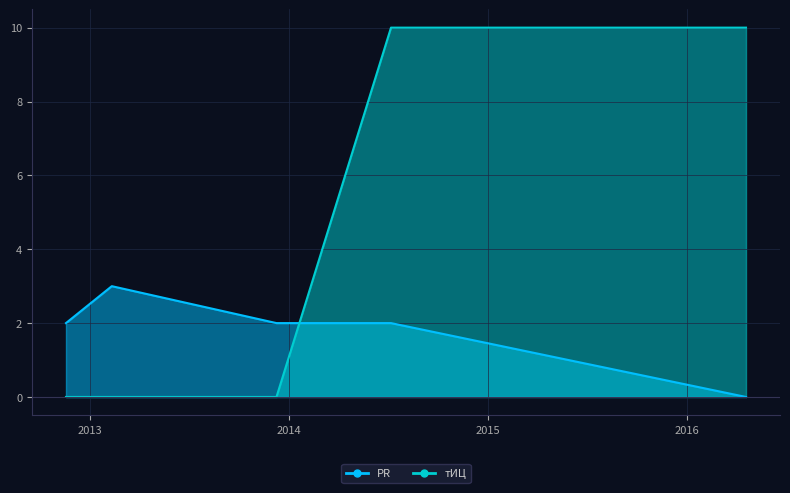

How many values in тИЦ are above zero?

2